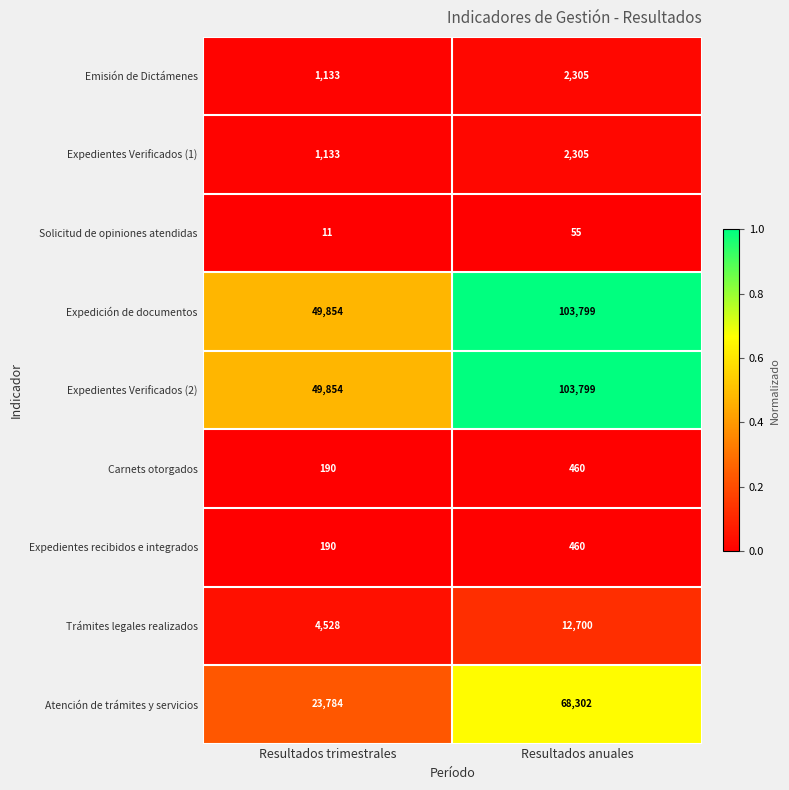

At which category does the chart reach its peak across all series?

Resultados anuales